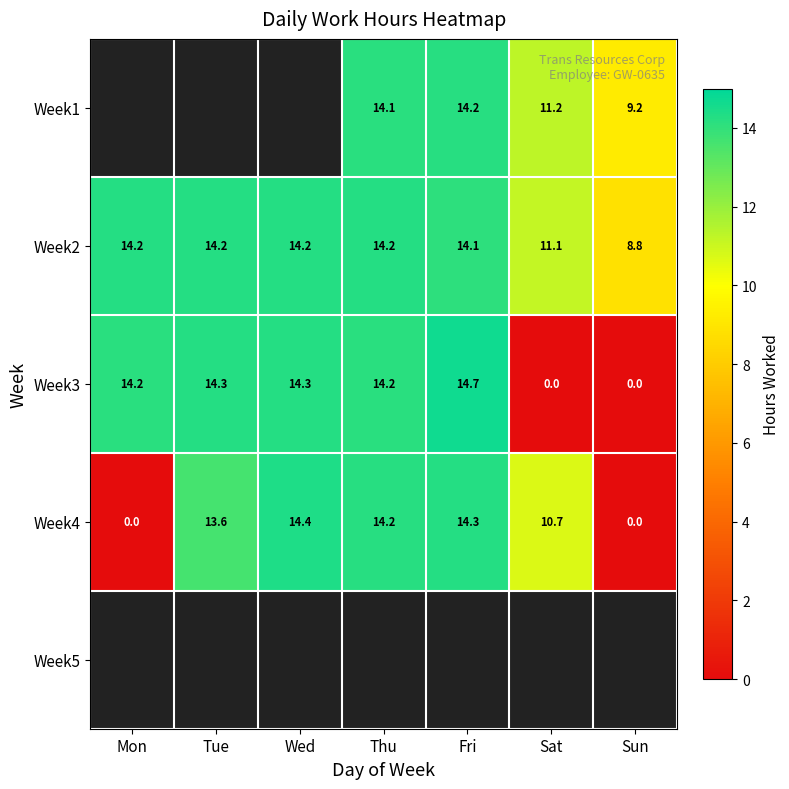

At which label does Week2 reach its minimum?

Sun